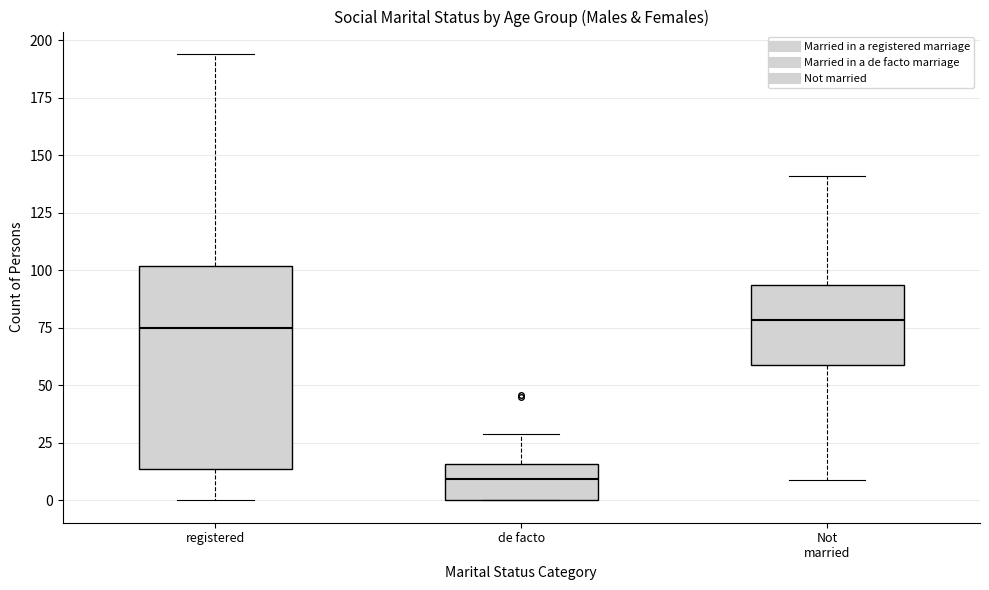

Reading left to right, read every box against the y-axis: the position of its median line, the range the box covers, and the ends of its whiskers. The values are not printed on the chart, so give them approximately, as read against the axis.

registered: median 75, box 15 to 100, whiskers 0 to 195
de facto: median 10, box 0 to 15, whiskers 0 to 30
Not married: median 80, box 60 to 95, whiskers 10 to 140